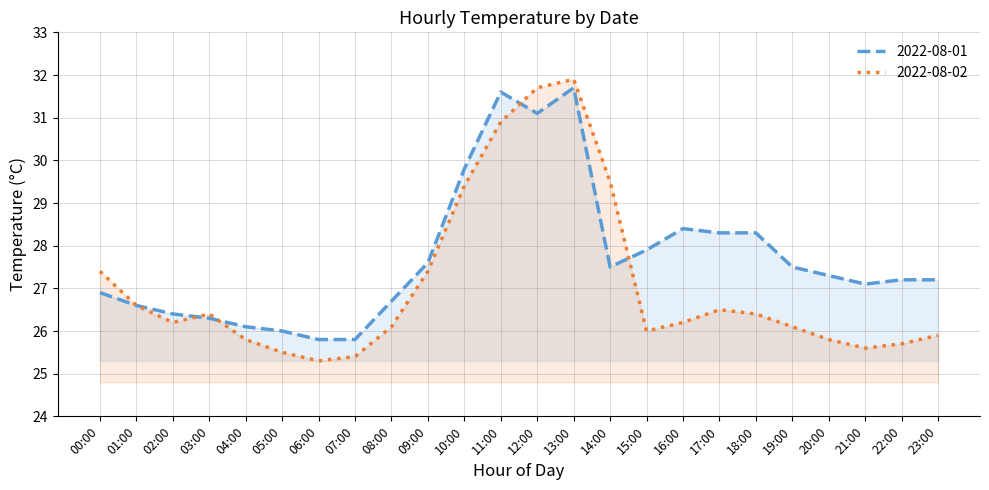

What is the label of the 4th point from the left?

03:00